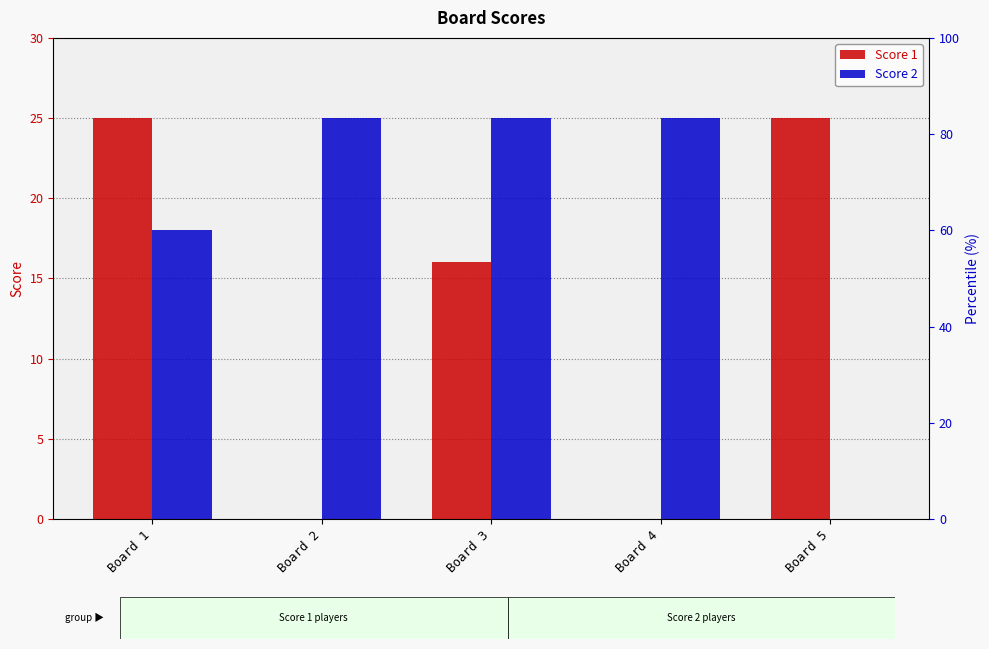

Which category has the lowest value across all series?

Board 2